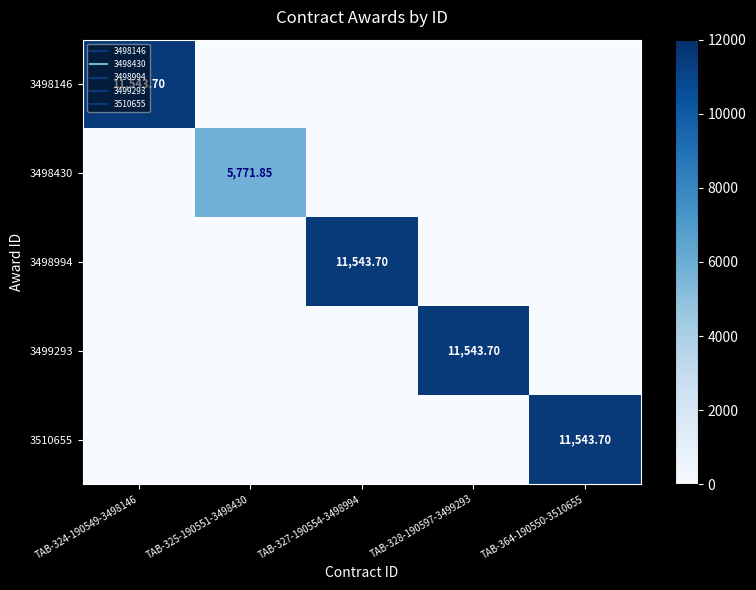

True or false: 3498430 has a value of 0.0 at TAB-364-190550-3510655.

True